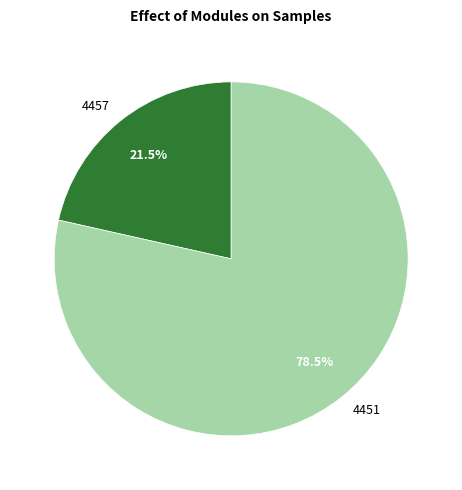

Rank the categories by value from highest to lowest.

4451, 4457